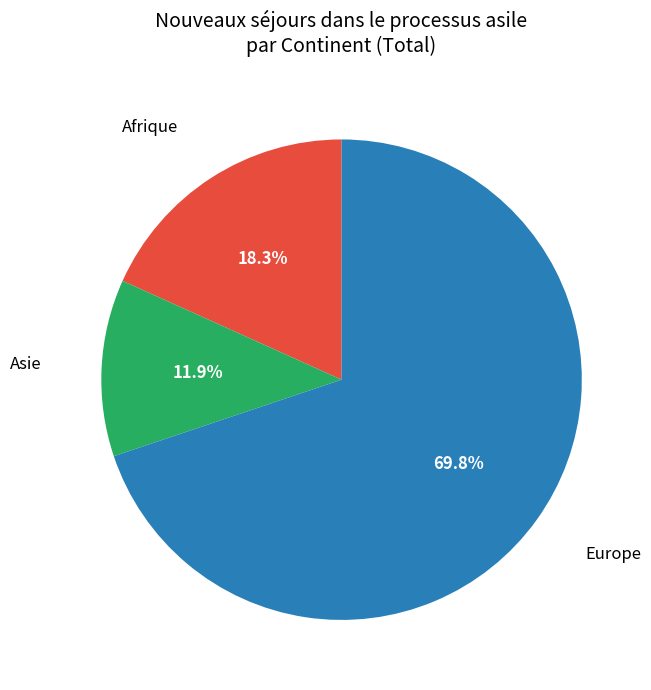

Is there any slice that represents more than half of the pie?

Yes